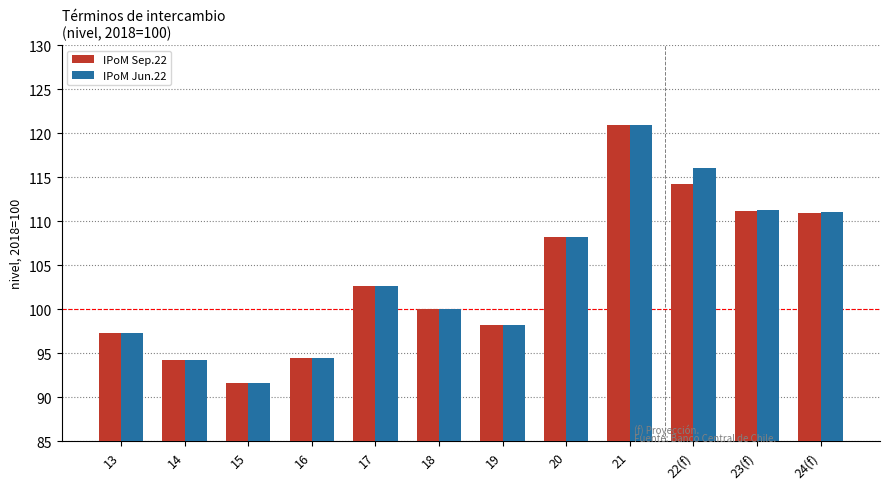

What is the difference between the maximum and minimum values in the IPoM Sep.22 series?

29.3